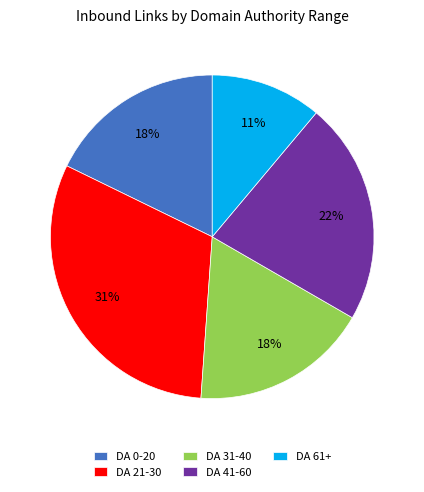

How many slices are in this pie chart?

5